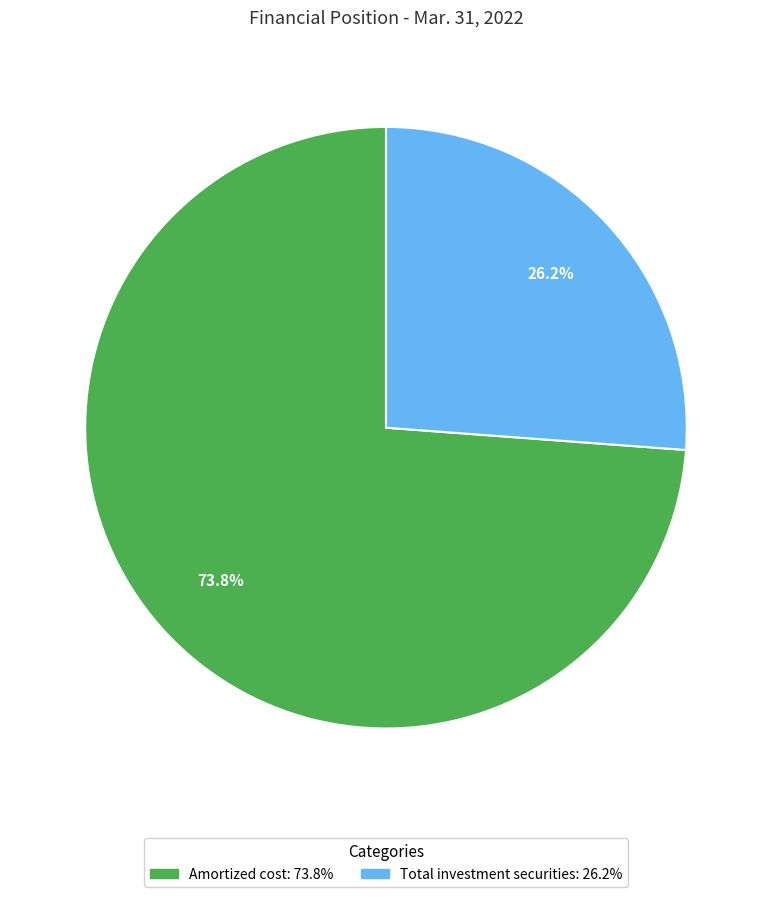

To the nearest percent, what percentage of the pie is Amortized cost?

74%